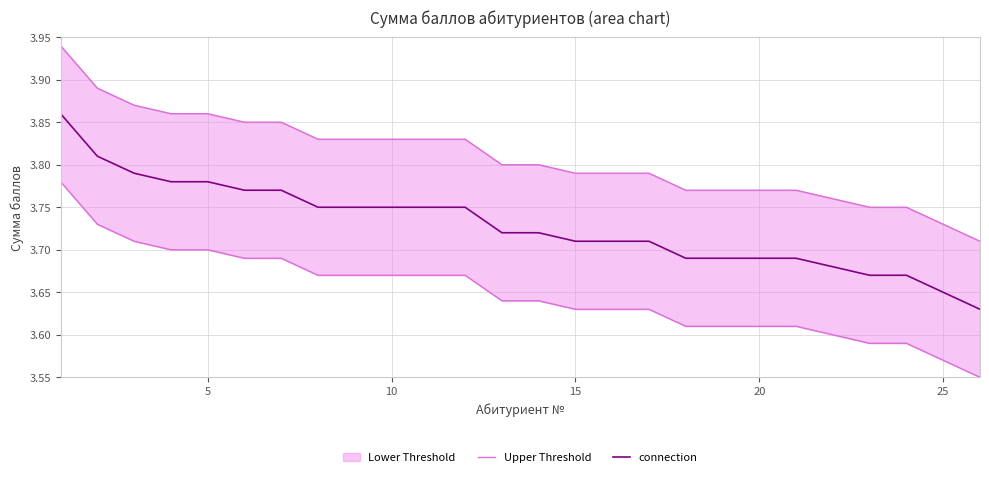

True or false: connection and Upper Threshold cross at least once.

False